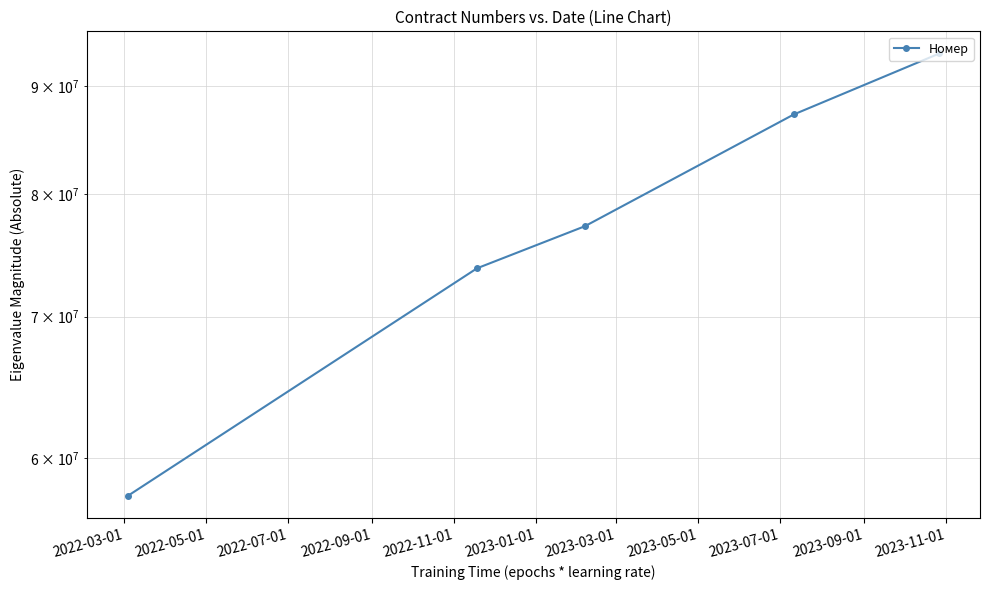

How many data points are above 77245573?

2